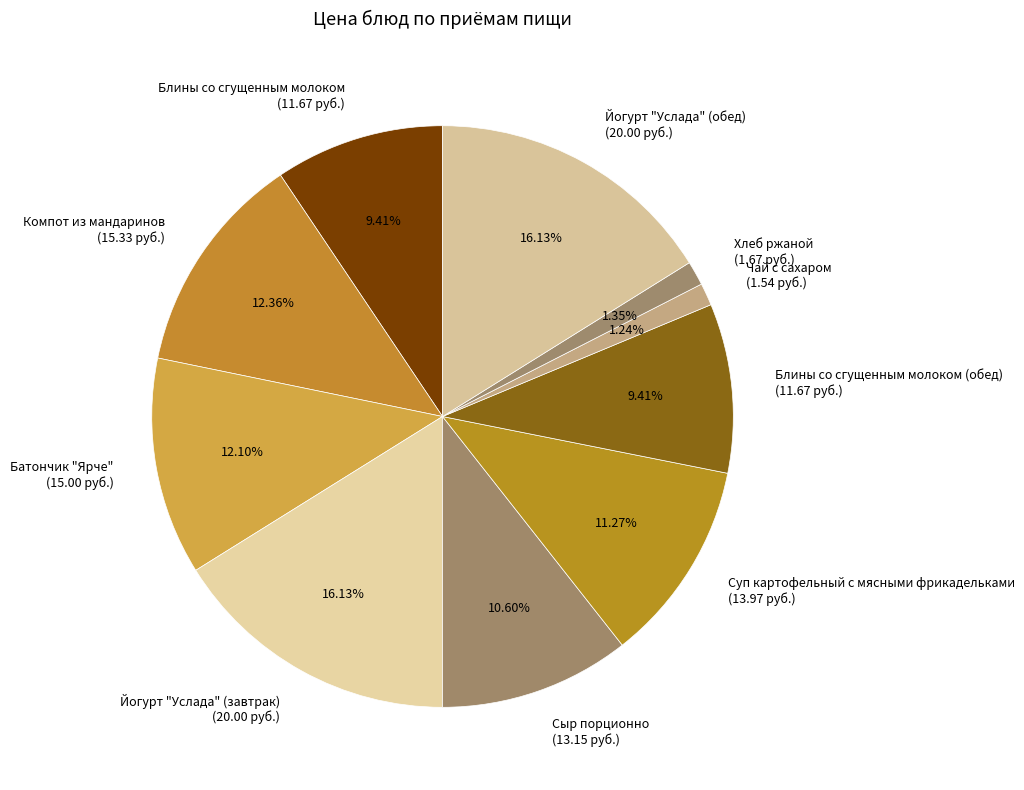

Does Блины со сгущенным молоком (обед) (11.67 руб.) represent more than half of the total?

No